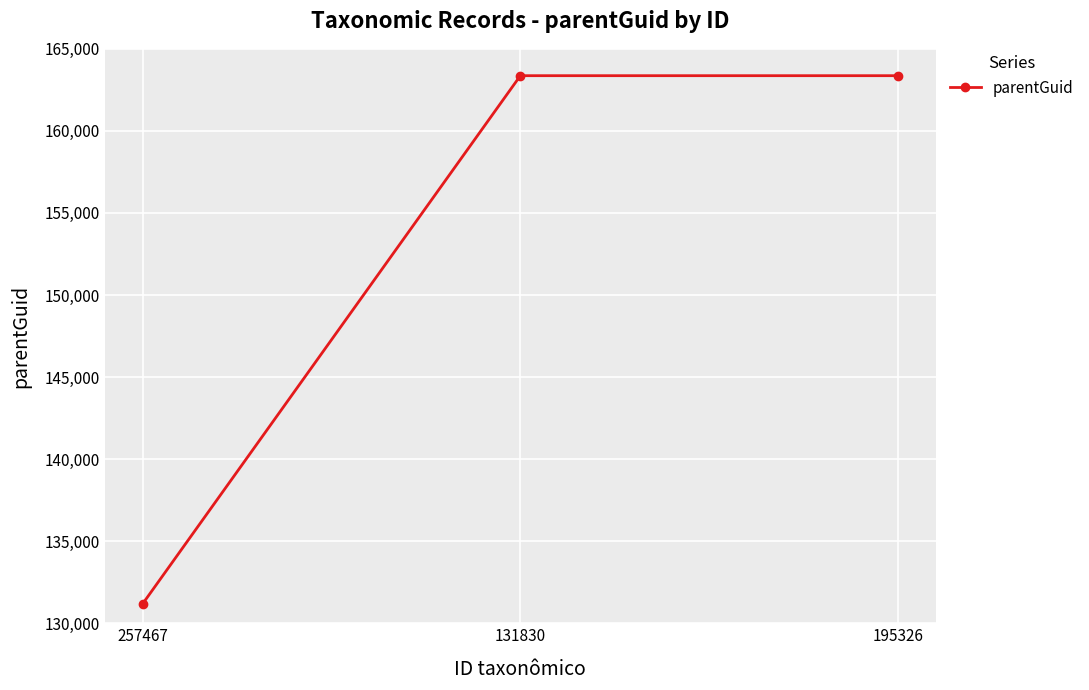

What is the sum of all values?

457922